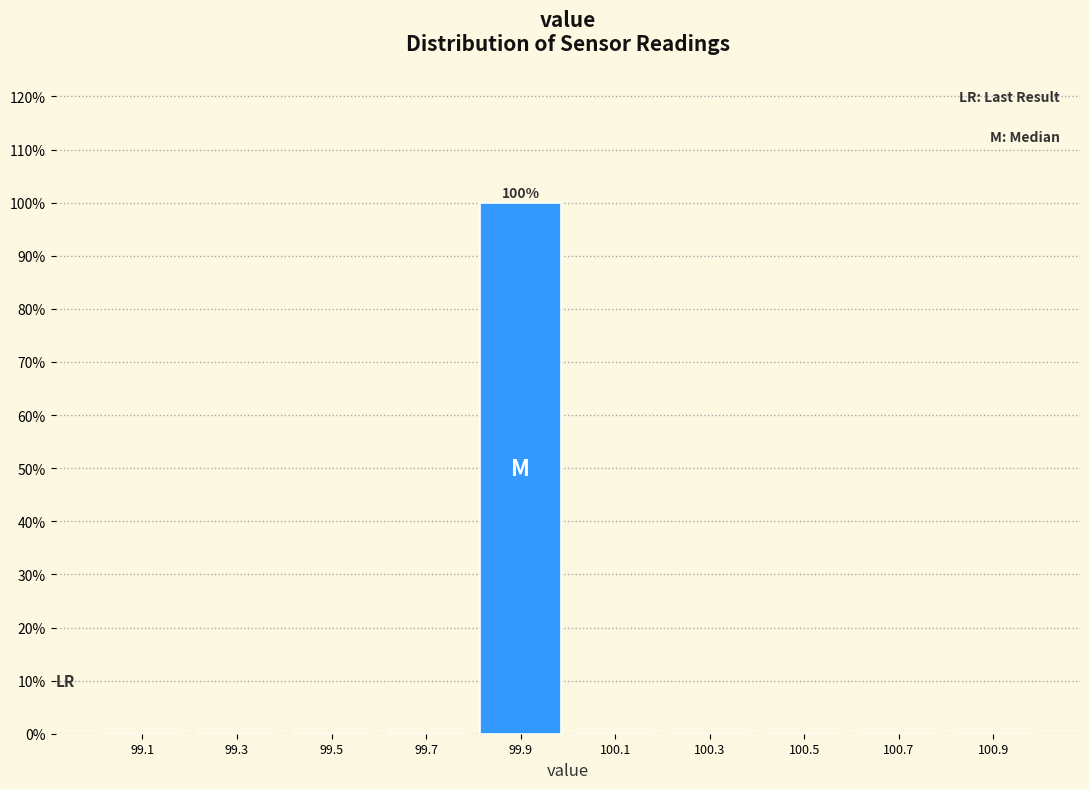

Over which range of the x-axis is the bar tallest?

99.8 to 100.0